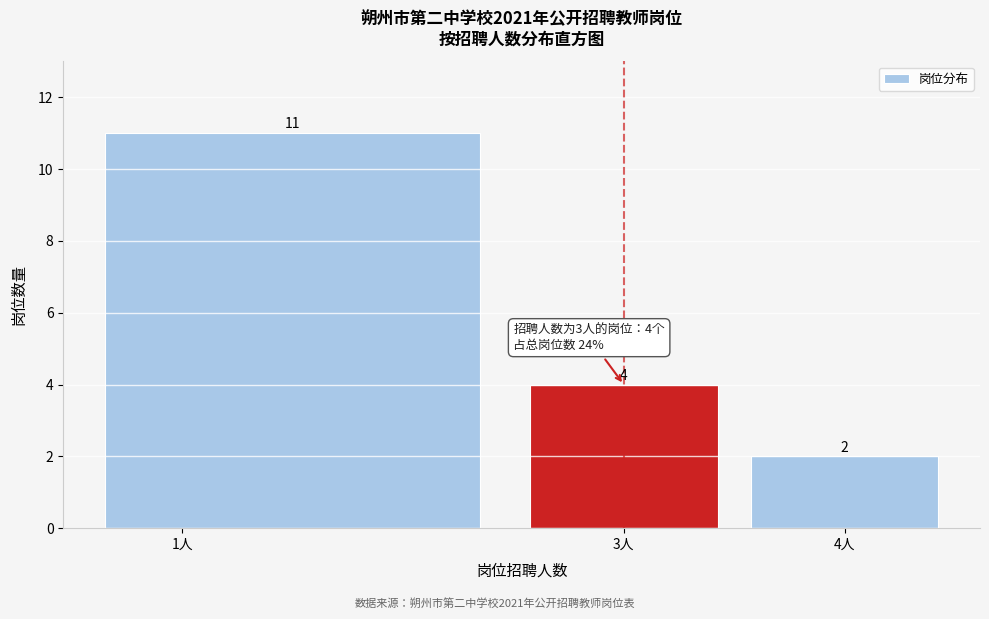

Reading left to right, transcribe this chart: for each bar, give the range it covers on the x-axis and its height.

0.5 to 2.5: 11
2.5 to 3.5: 4
3.5 to 4.5: 2